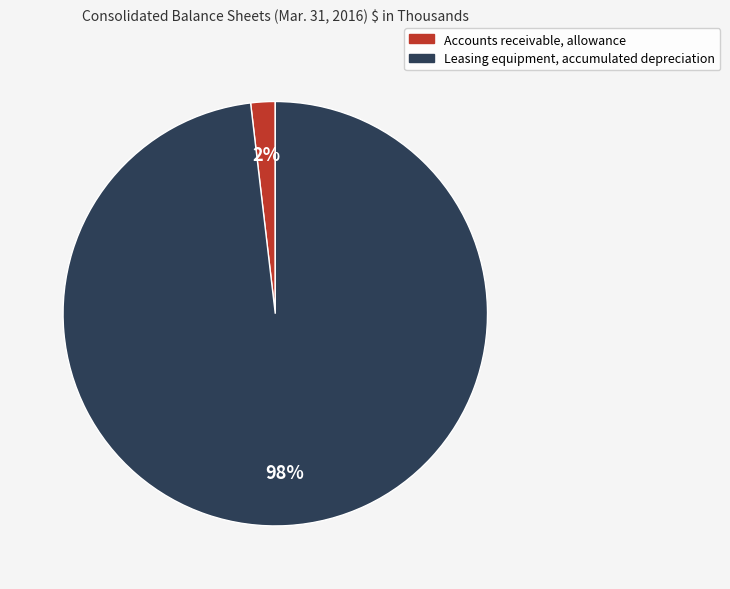

How many slices are in this pie chart?

2